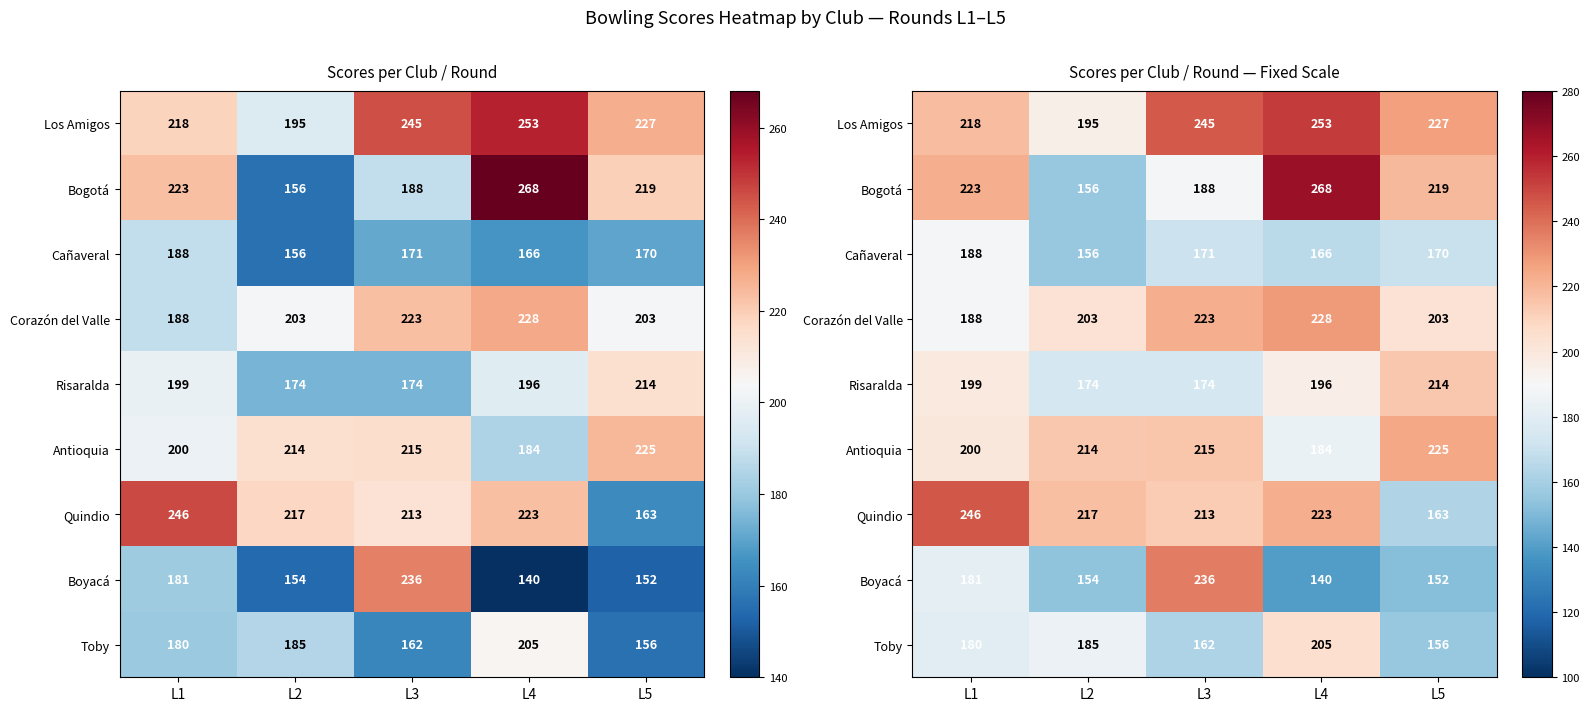

The Quindio series shows 343 at L2. True or false?

False